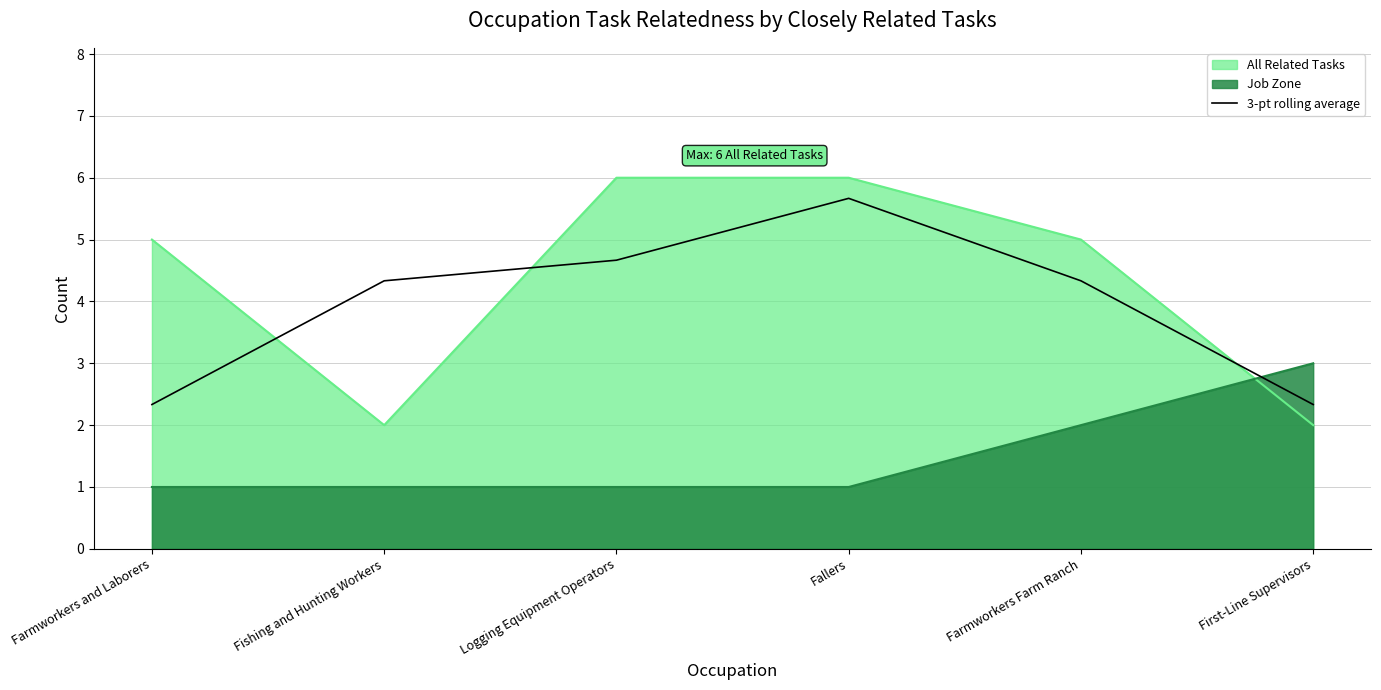

Does the chart have visible grid lines?

Yes